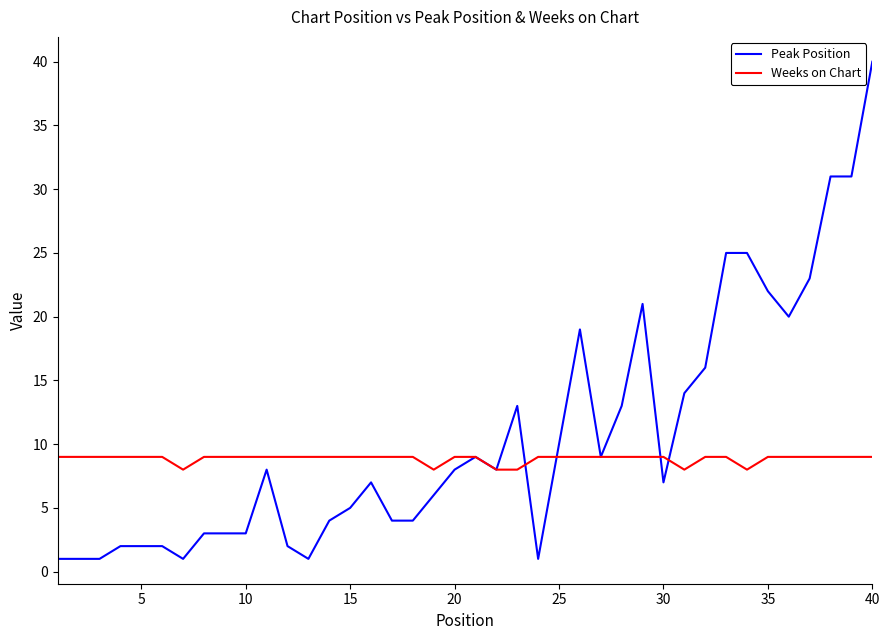

Rank the series by their average value, from lowest to highest.

Weeks on Chart, Peak Position